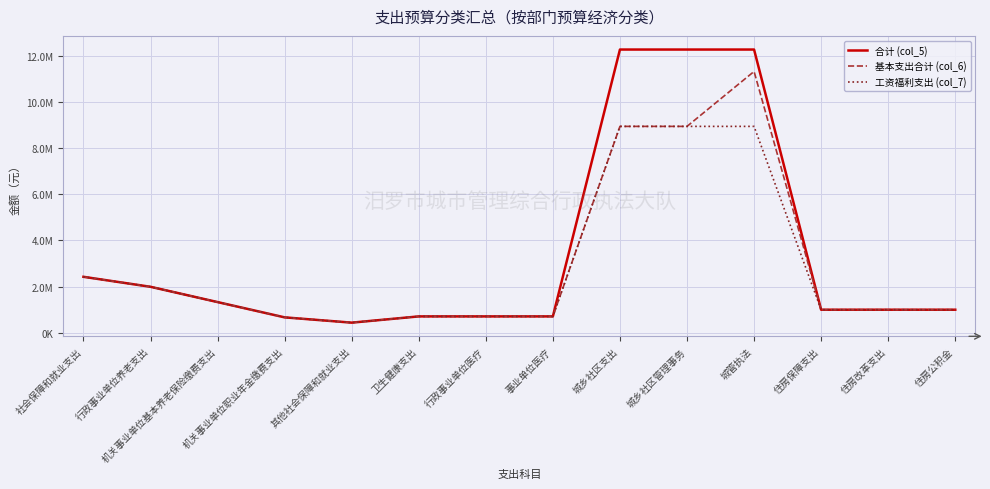

Reading right to left, what are all the values shown in this chart?

合计 (col_5): 993867.8	993867.8	993867.8	12272555.4	12272555.4	12272555.4	703989.7	703989.7	703989.7	433159.9	662578.6	1325157.1	1987735.7	2420895.6
基本支出合计 (col_6): 993867.8	993867.8	993867.8	11322555.4	8941362.4	8941362.4	703989.7	703989.7	703989.7	433159.9	662578.6	1325157.1	1987735.7	2420895.6
工资福利支出 (col_7): 993867.8	993867.8	993867.8	8941362.4	8941362.4	8941362.4	703989.7	703989.7	703989.7	433159.9	662578.6	1325157.1	1987735.7	2420895.6